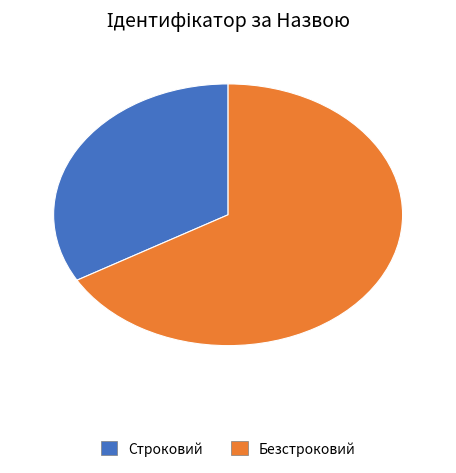

Rank the categories by value from highest to lowest.

Безстроковий, Строковий